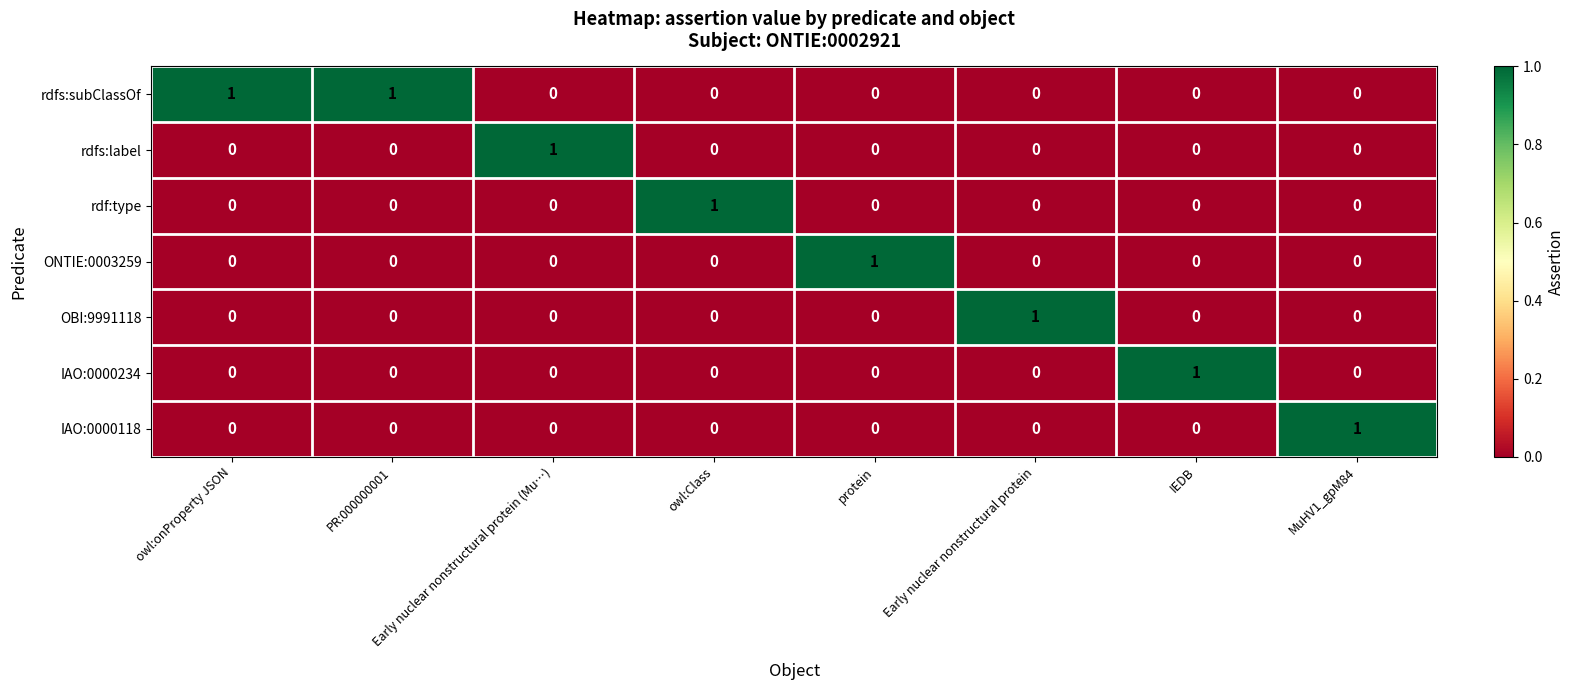

At how many categories does at least one series exceed 0?

8